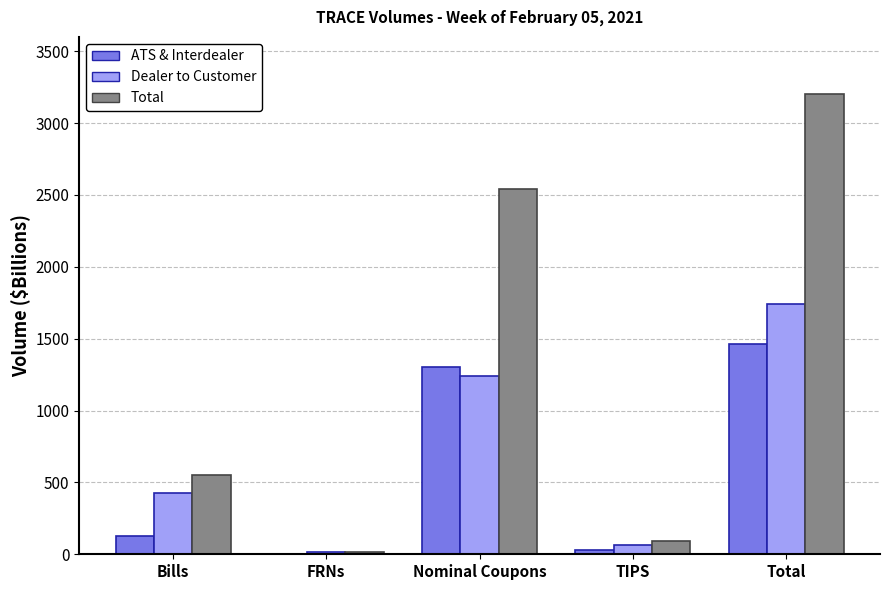

What is the maximum value shown in the chart?

3204.5